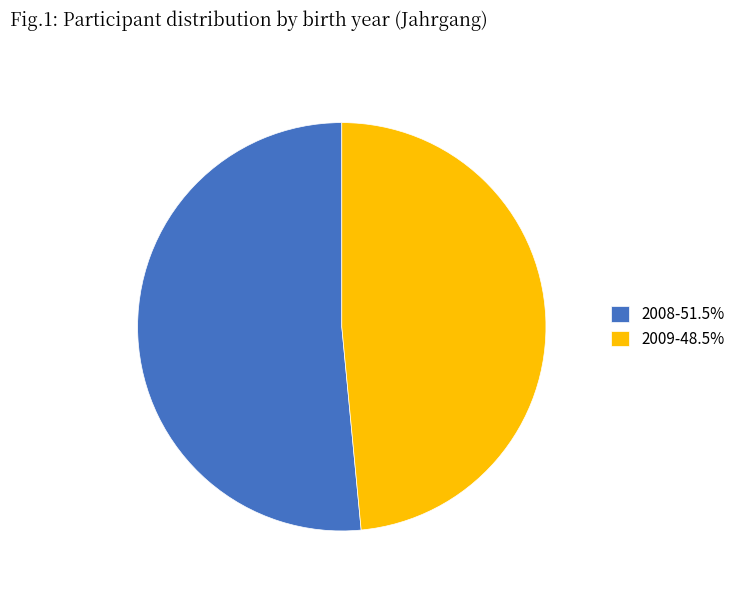

Count the number of slices in the pie.

2